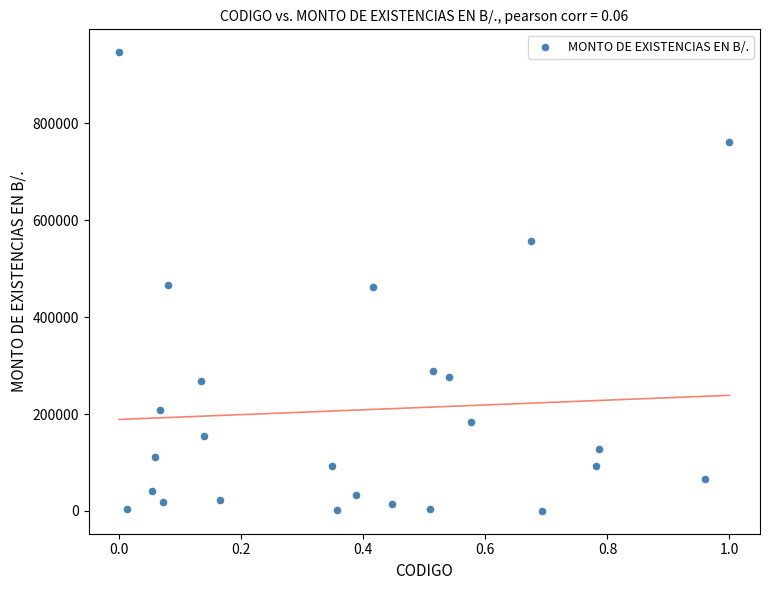

What is the range of X values (max minus min)?

1.0